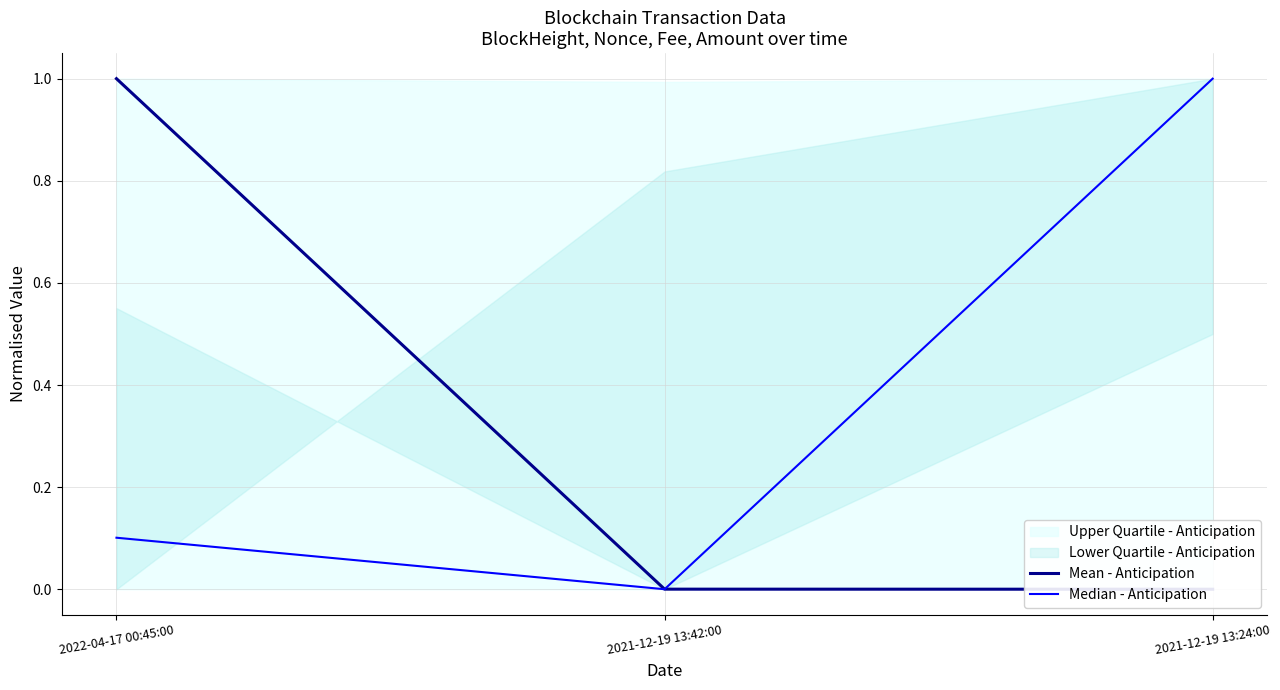

The Mean - Anticipation series shows -0.3 at 2021-12-19 13:24:00. True or false?

False